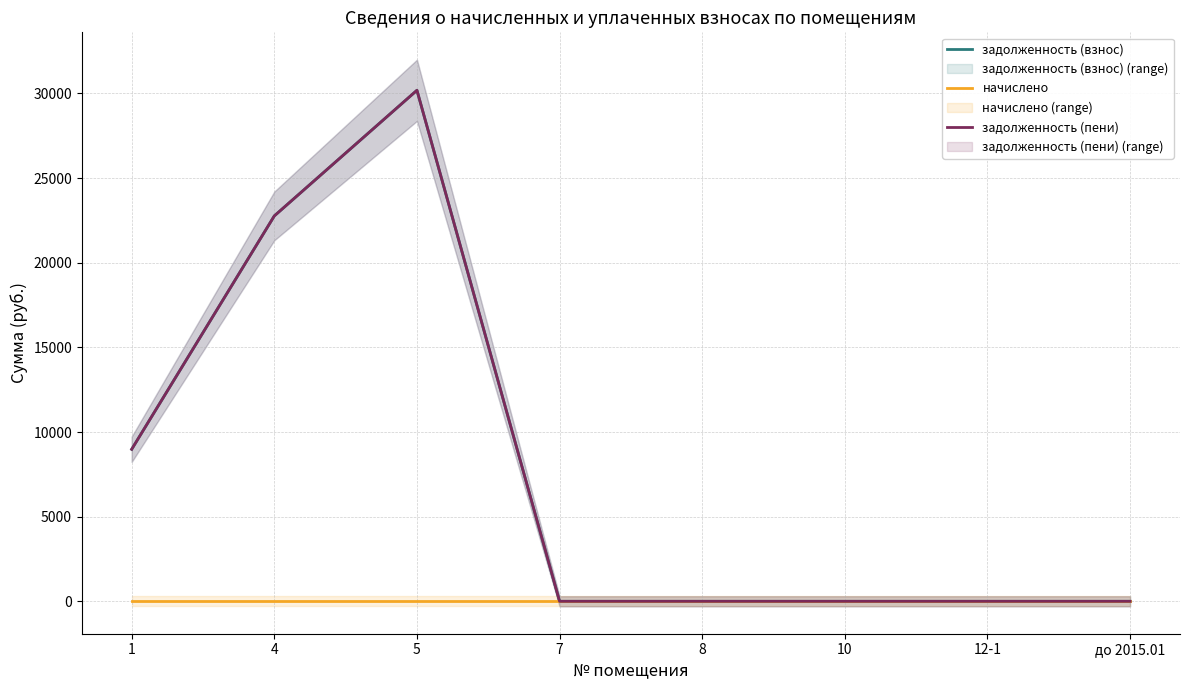

Reading left to right, extract all data points from this chart.

задолженность (взнос): 1=8979.9	4=22764.4	5=30184.9	7=0.0	8=0.0	10=0.0	12-1=0.0	до 2015.01=0.0
начислено: 1=0.0	4=0.0	5=0.0	7=0.0	8=0.0	10=0.0	12-1=0.0	до 2015.01=0.0
задолженность (пени): 1=8979.9	4=22764.4	5=30184.9	7=0.0	8=0.0	10=0.0	12-1=0.0	до 2015.01=0.0